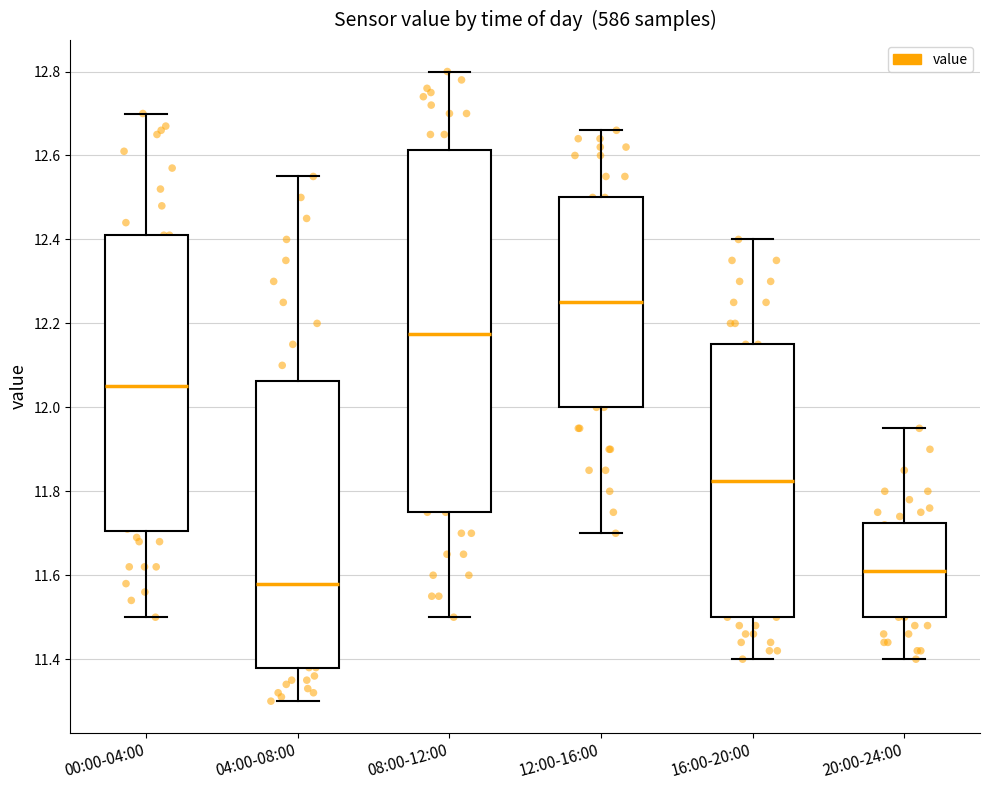

Which box's median line is the highest?

12:00-16:00